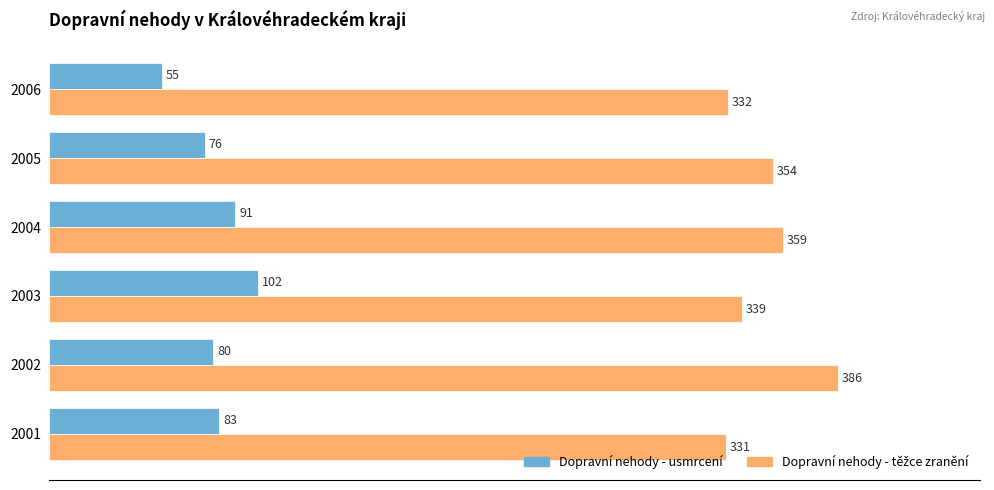

List the labels in order of Dopravní nehody - usmrcení value, largest first.

2003, 2004, 2001, 2002, 2005, 2006